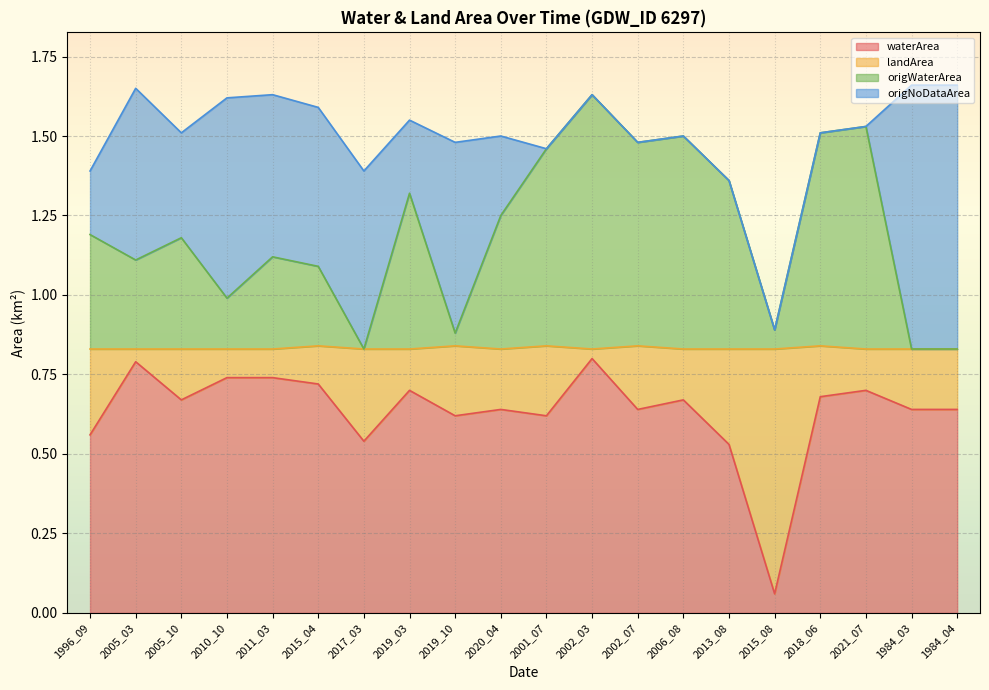

What is the difference between the waterArea values at 2005_03 and 2019_03?

0.1